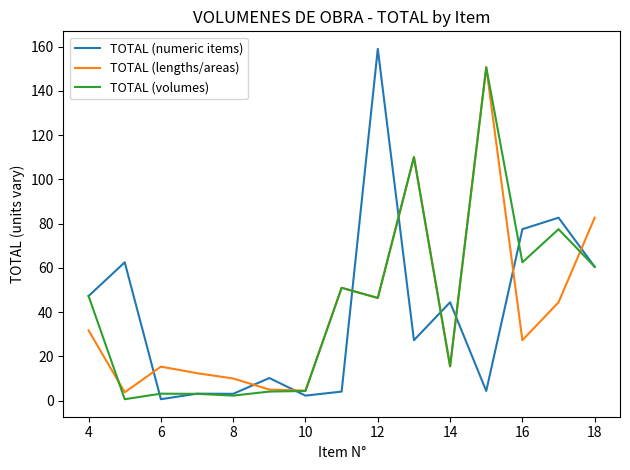

True or false: TOTAL (lengths/areas) and TOTAL (numeric items) cross at least once.

True